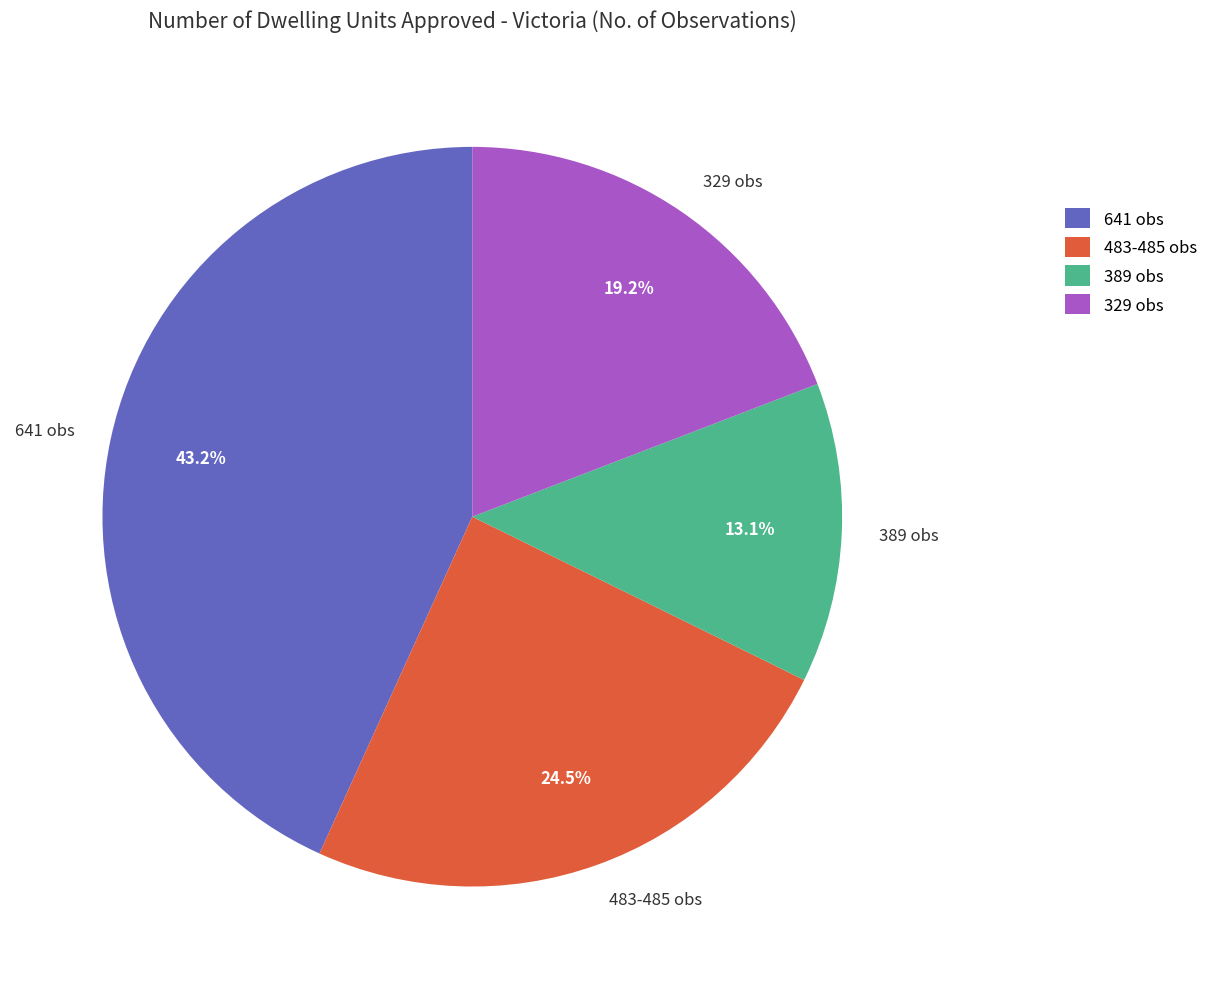

Approximately how many times larger is the value at 389 obs compared to 483-485 obs?

0.5